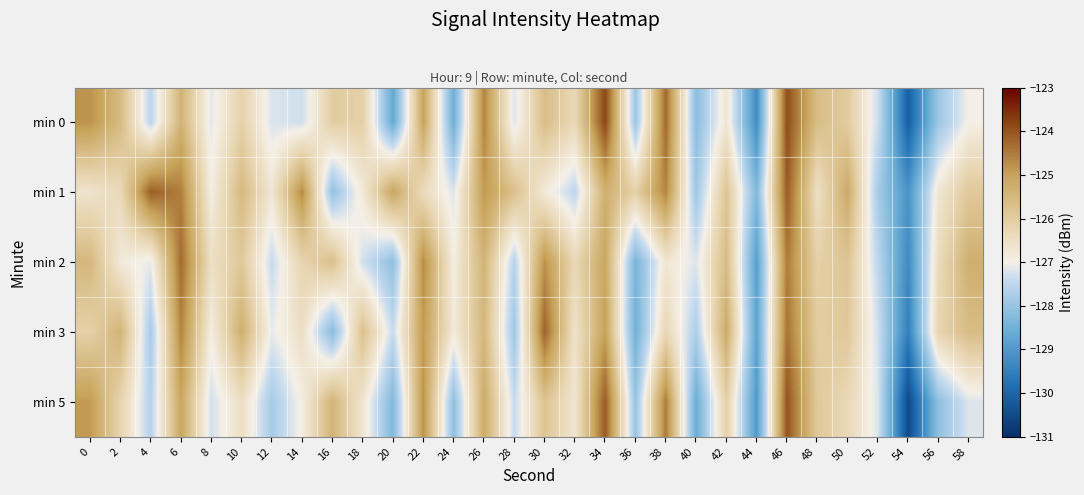

Between 18 and 48, which series saw the biggest shift?

min 2